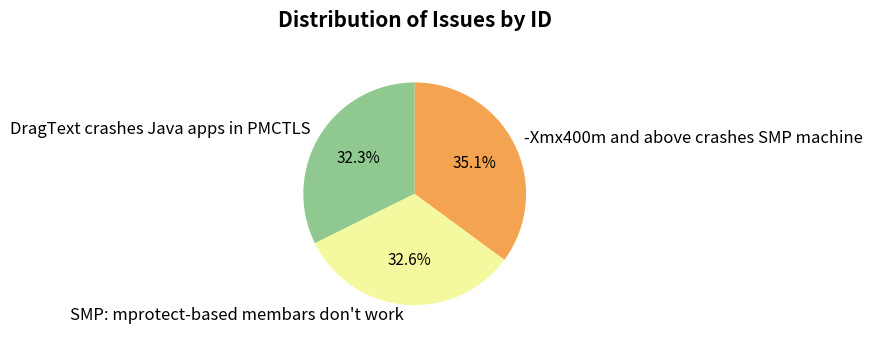

Between SMP: mprotect-based membars don't work and -Xmx400m and above crashes SMP machine, which is larger?

-Xmx400m and above crashes SMP machine